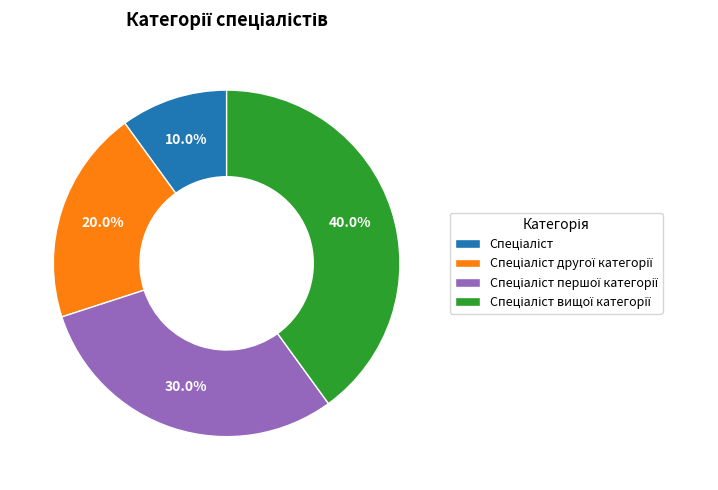

Count the number of slices in the pie.

4